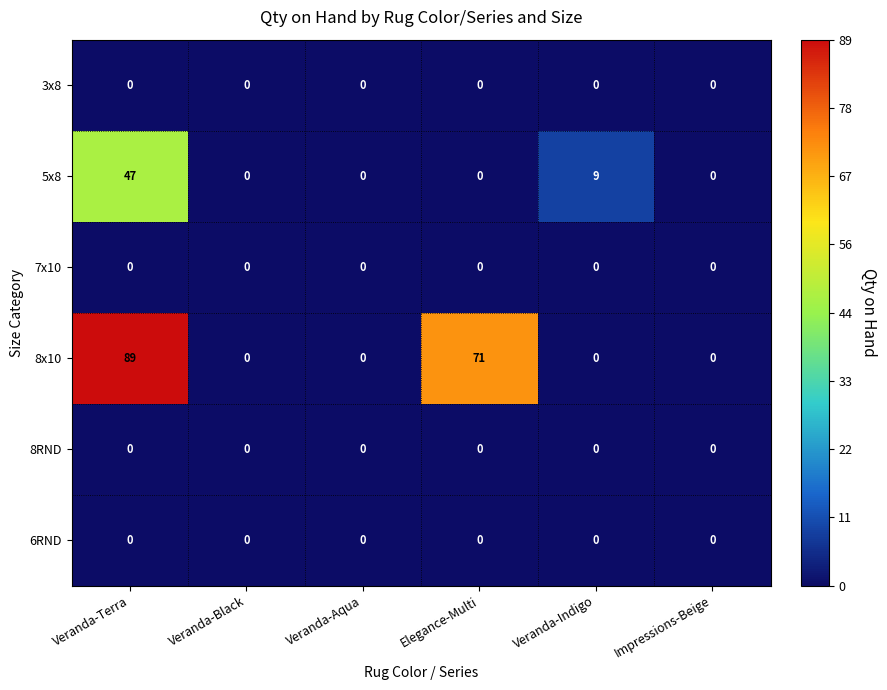

At which category does the chart reach its peak across all series?

Veranda-Terra